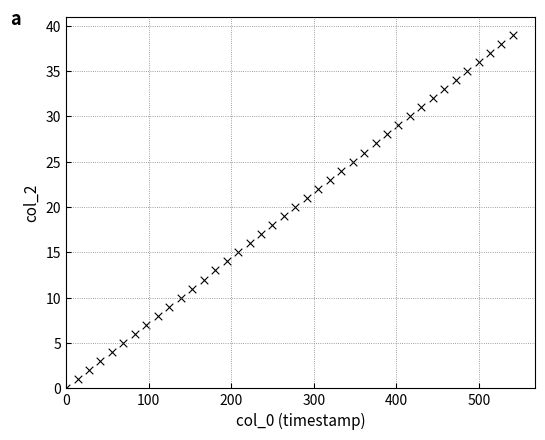

What is the range of Y values (max minus min)?

39